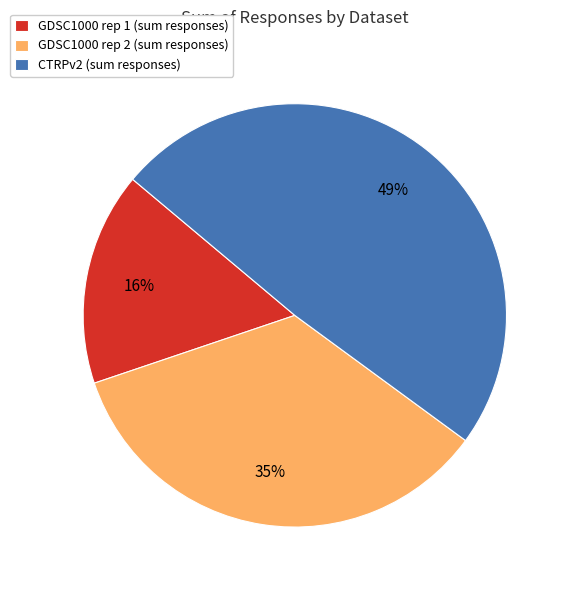

What percentage is the GDSC1000 rep 2 slice, to the nearest percent?

35%